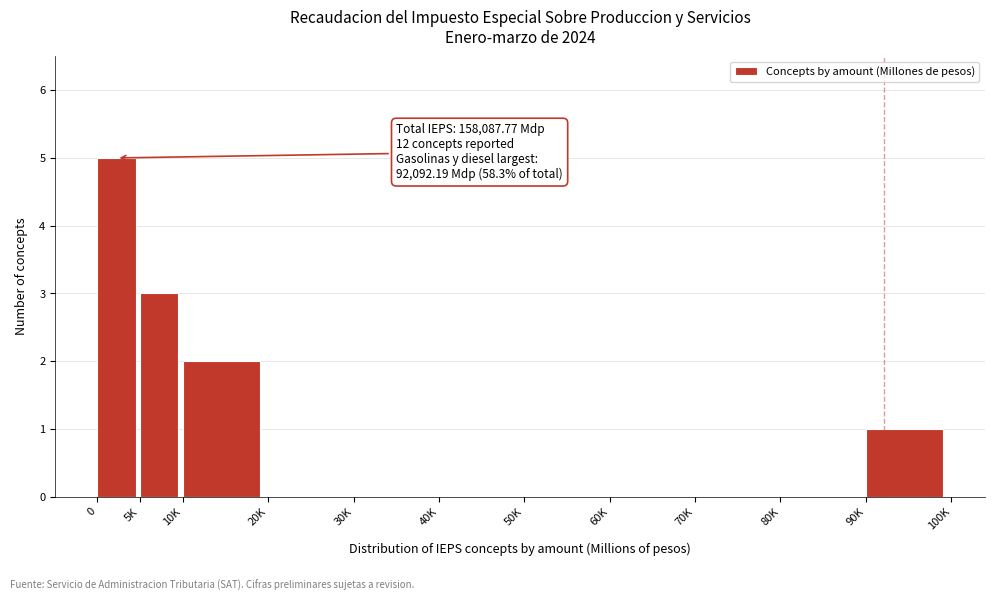

Reading left to right, what are all the values shown in this chart?

0=5	5K=3	10K=2	20K=0	30K=0	40K=0	50K=0	60K=0	70K=0	80K=0	90K=1